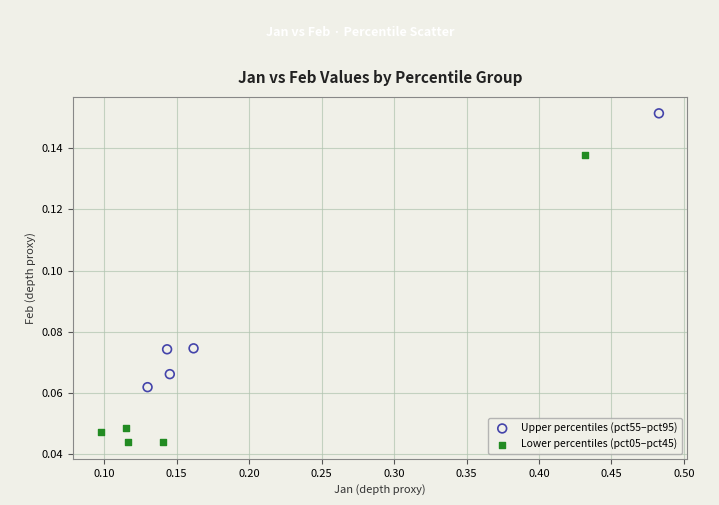

Which series reaches the minimum Y coordinate?

Lower percentiles (pct05–pct45)